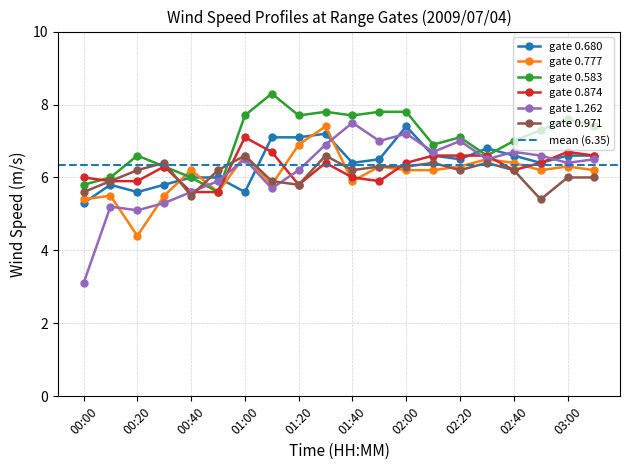

How many lines are shown in the chart?

6